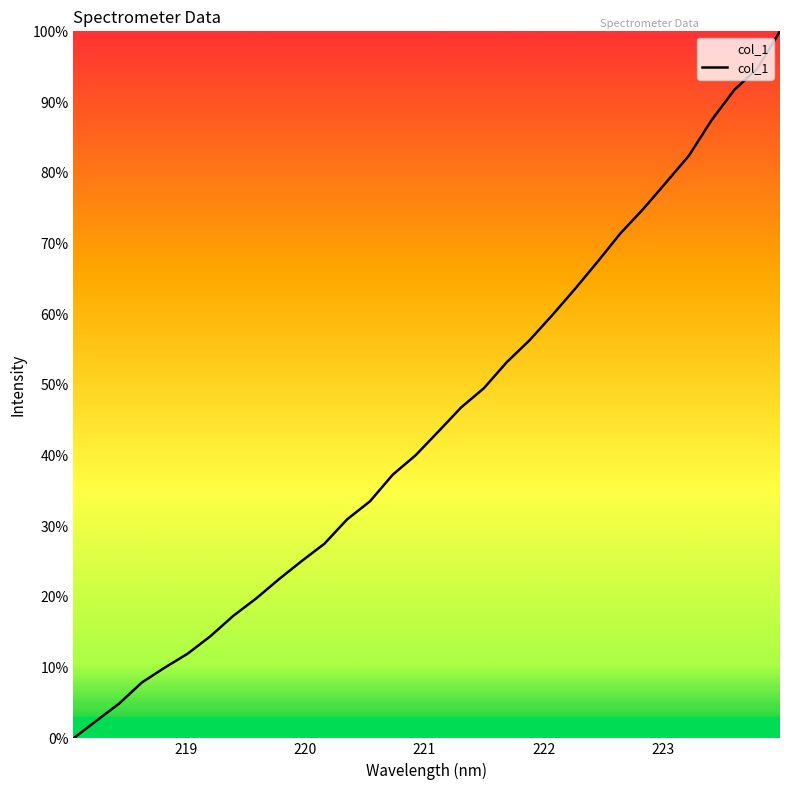

What is the maximum value shown in the chart?

100.0